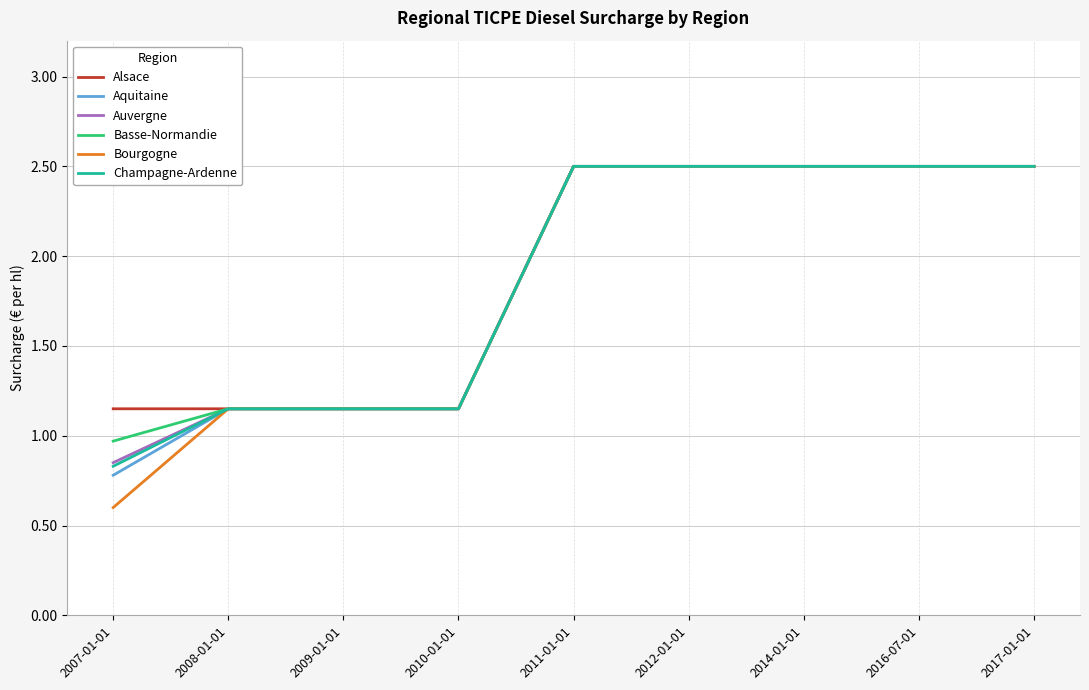

What position from the left is 2007-01-01?

1